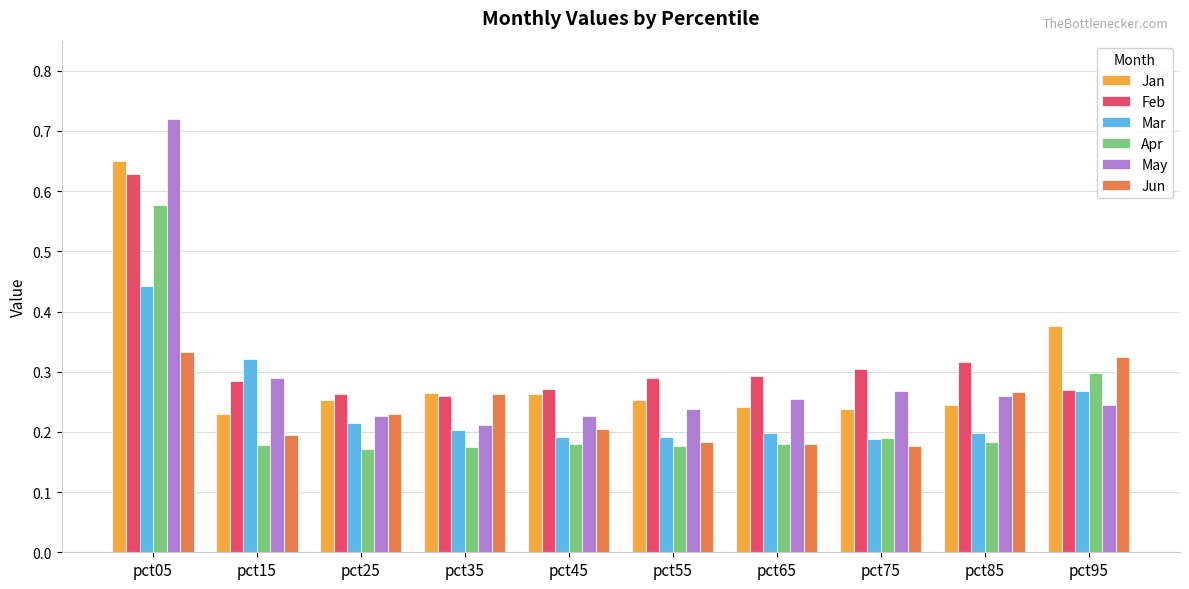

What is the sum of all Mar values?

2.4